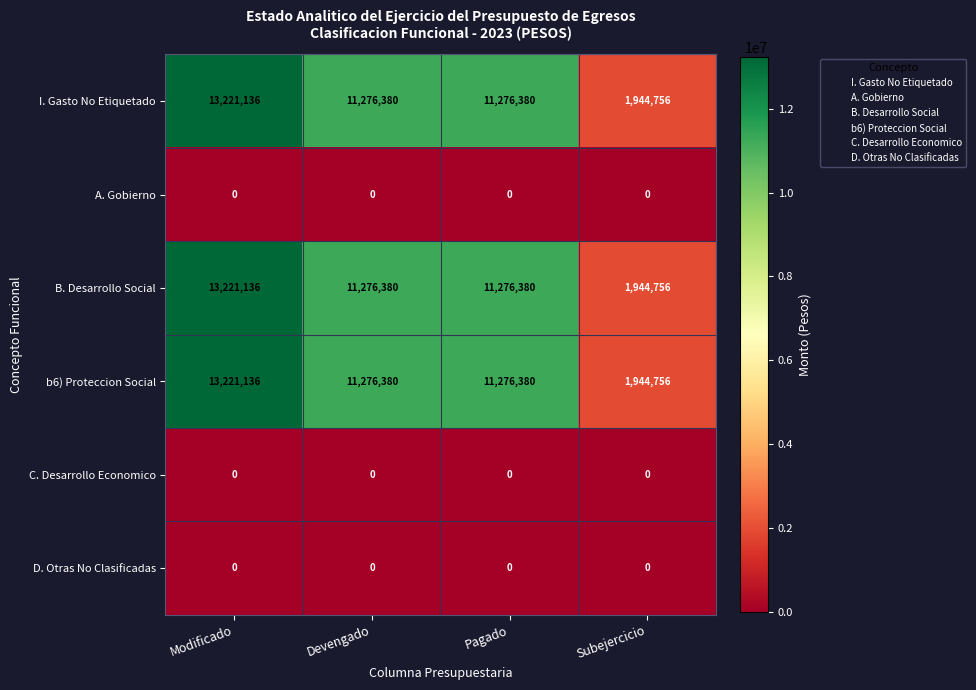

Reading right to left, what are all the values shown in this chart?

I. Gasto No Etiquetado: Subejercicio=1944756	Pagado=11276380	Devengado=11276380	Modificado=13221136
A. Gobierno: Subejercicio=0	Pagado=0	Devengado=0	Modificado=0
B. Desarrollo Social: Subejercicio=1944756	Pagado=11276380	Devengado=11276380	Modificado=13221136
b6) Proteccion Social: Subejercicio=1944756	Pagado=11276380	Devengado=11276380	Modificado=13221136
C. Desarrollo Economico: Subejercicio=0	Pagado=0	Devengado=0	Modificado=0
D. Otras No Clasificadas: Subejercicio=0	Pagado=0	Devengado=0	Modificado=0